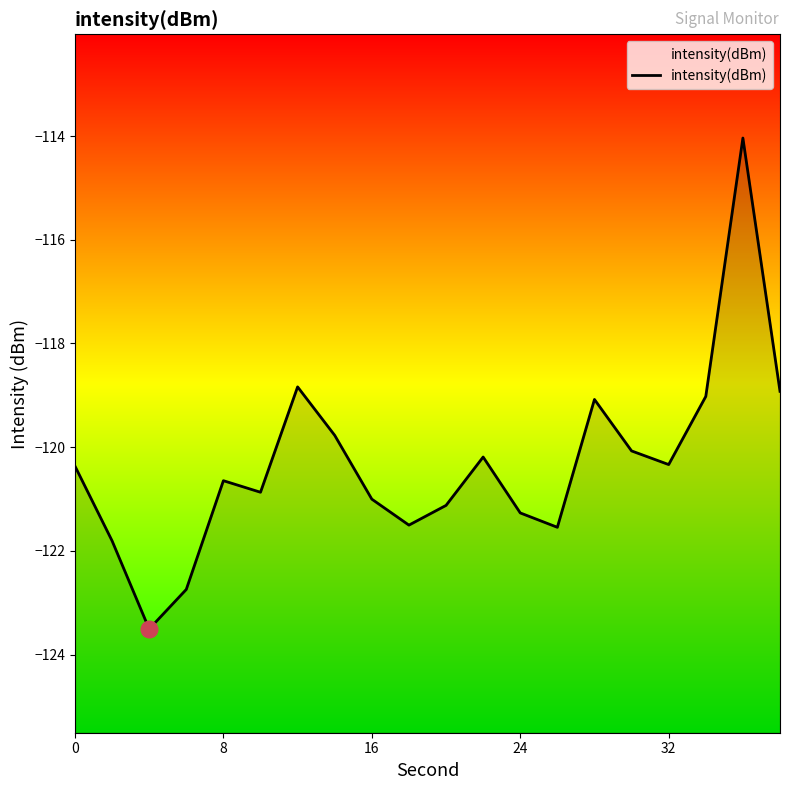

What is the minimum value shown in the chart?

-123.5